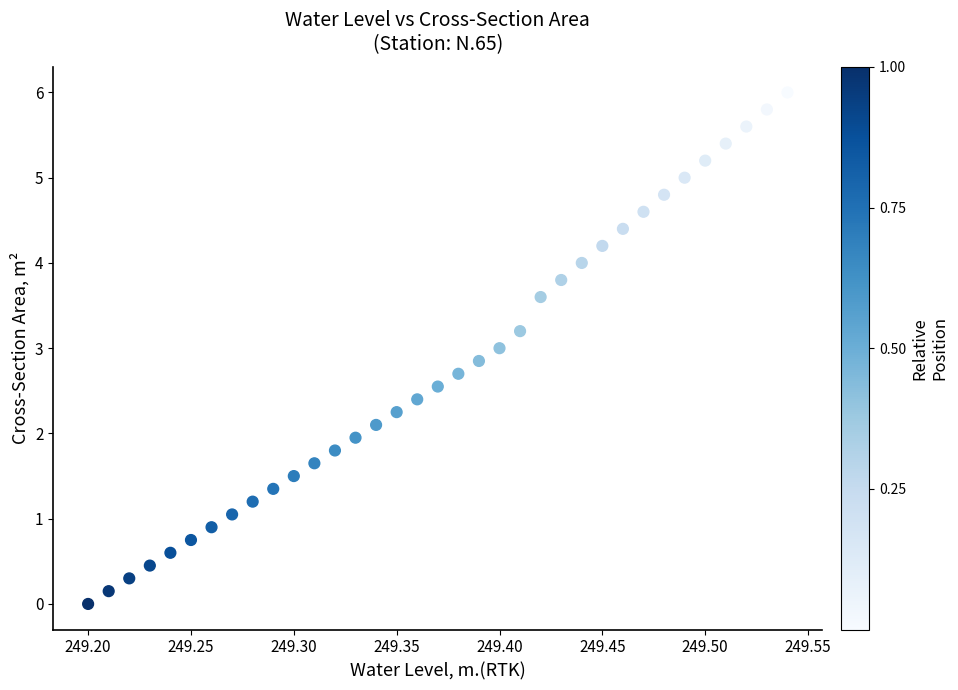

What is the range of Y values (max minus min)?

6.0